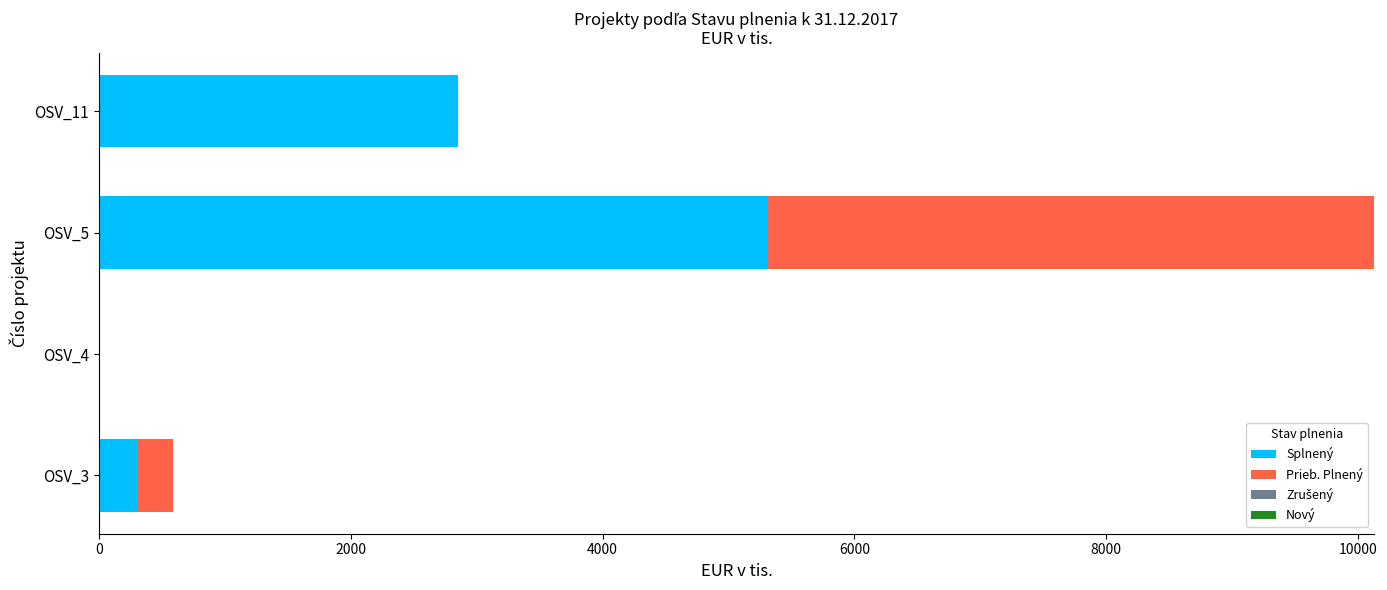

What is the sum of all Splnený values?

8466.4